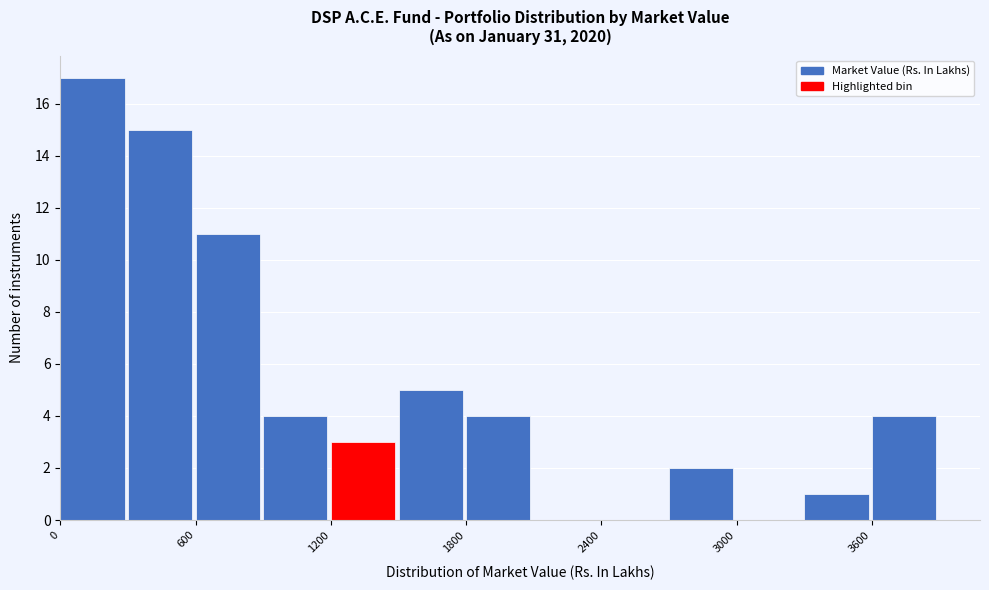

Read against the x-axis, roughly where is the centre of the tallest bar?

100